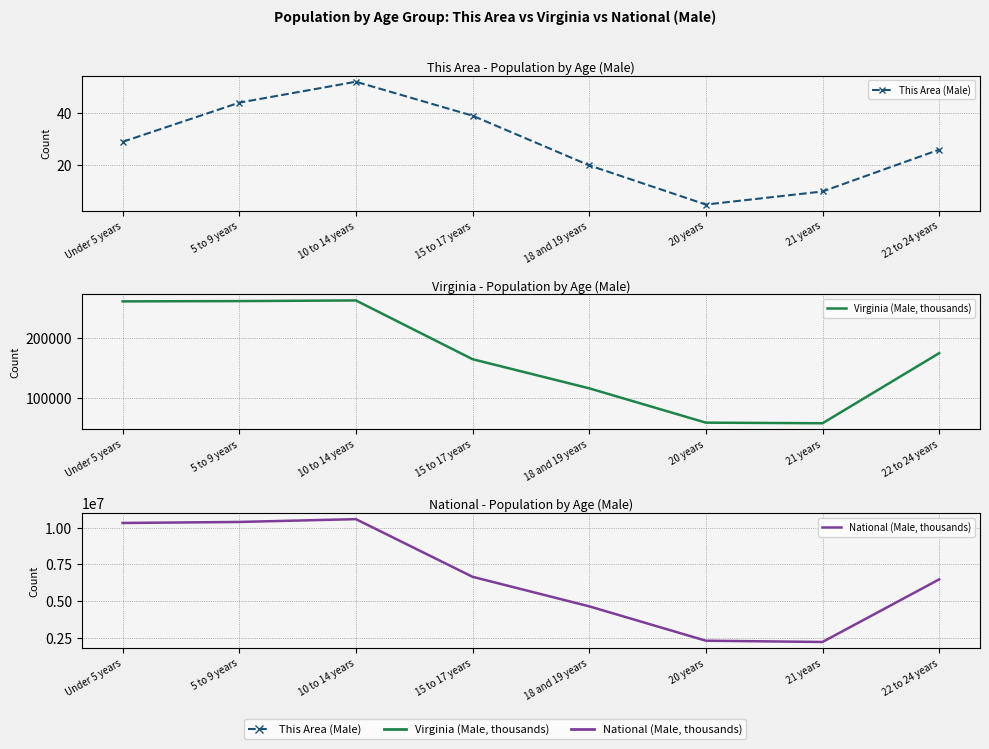

True or false: National (Male, thousands) and Virginia (Male, thousands) cross at least once.

False